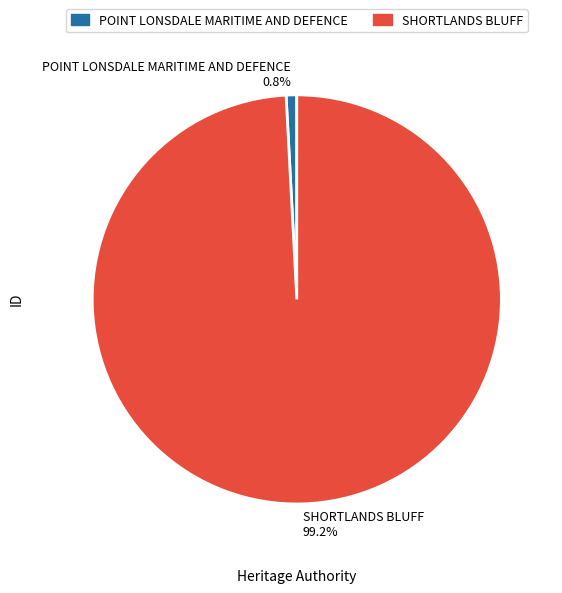

What is the ratio of the value at SHORTLANDS BLUFF to the value at POINT LONSDALE MARITIME AND DEFENCE?

118.7